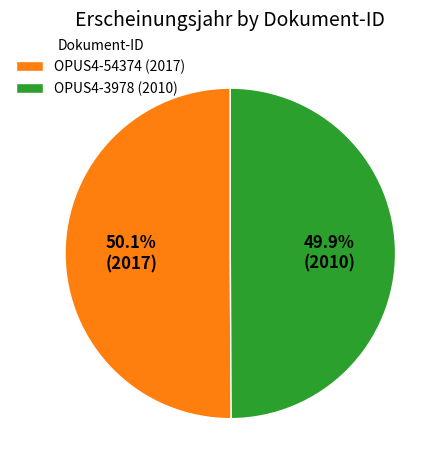

Approximately how many times larger is the value at OPUS4-3978 (2010) compared to OPUS4-54374 (2017)?

1.0